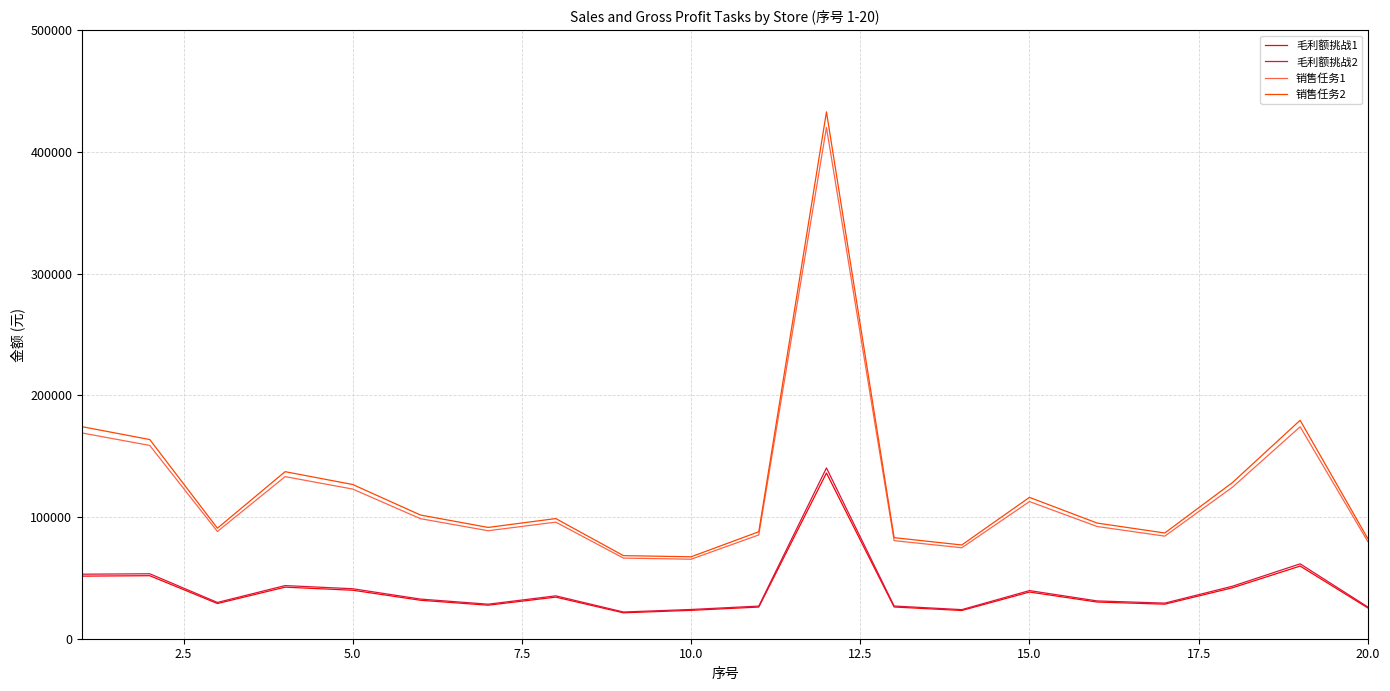

True or false: 销售任务2 and 毛利额挑战2 cross at least once.

False